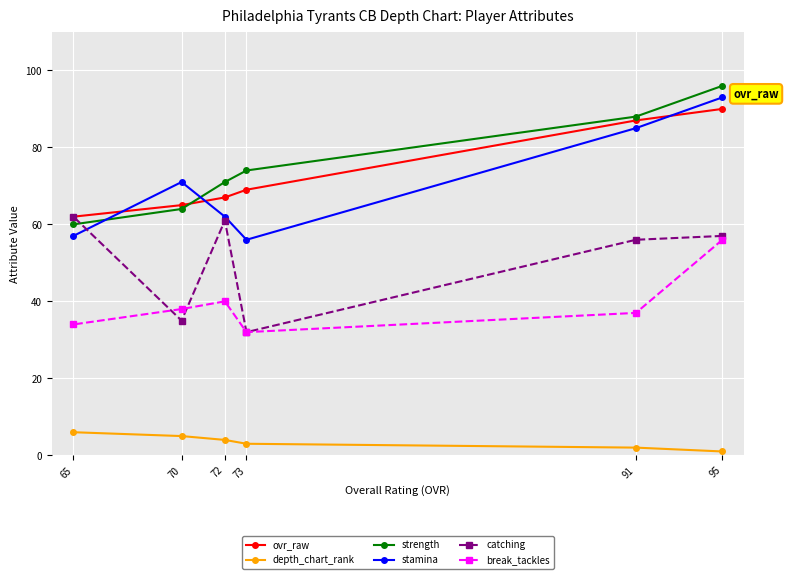

At 73, list the series in order from smallest to largest.

depth_chart_rank, catching, break_tackles, stamina, ovr_raw, strength